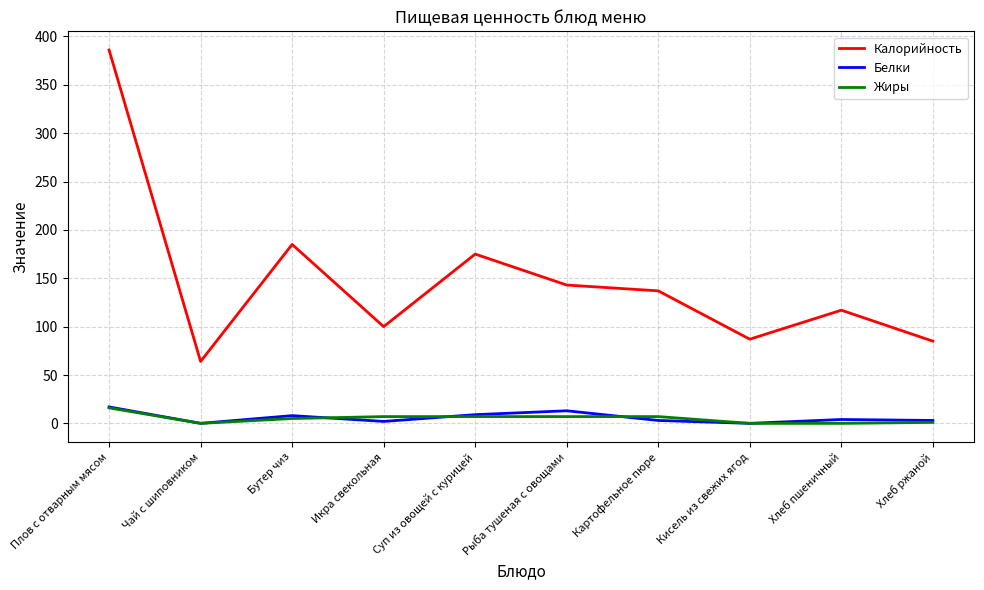

What is the sum of all Жиры values?

50